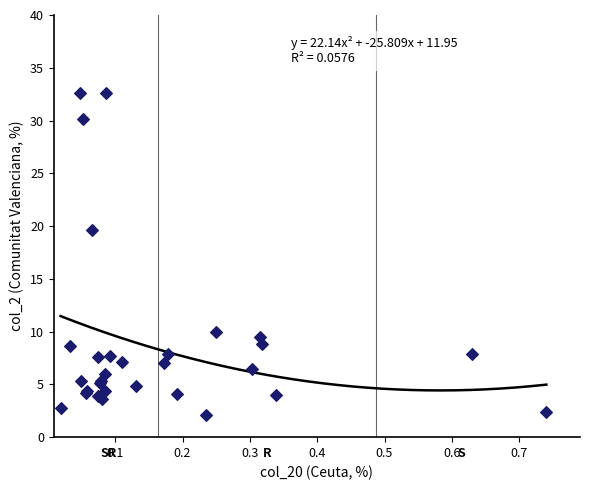

What Y value in the scatter plot is closest to 17?

19.6